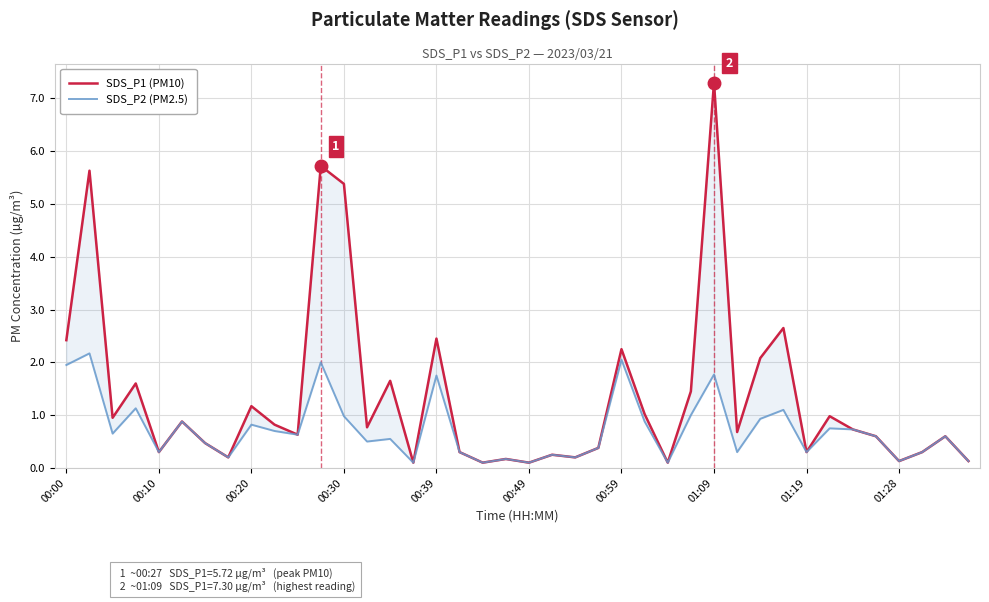

True or false: SDS_P1 (PM10) has more than 2 interior local peaks.

True